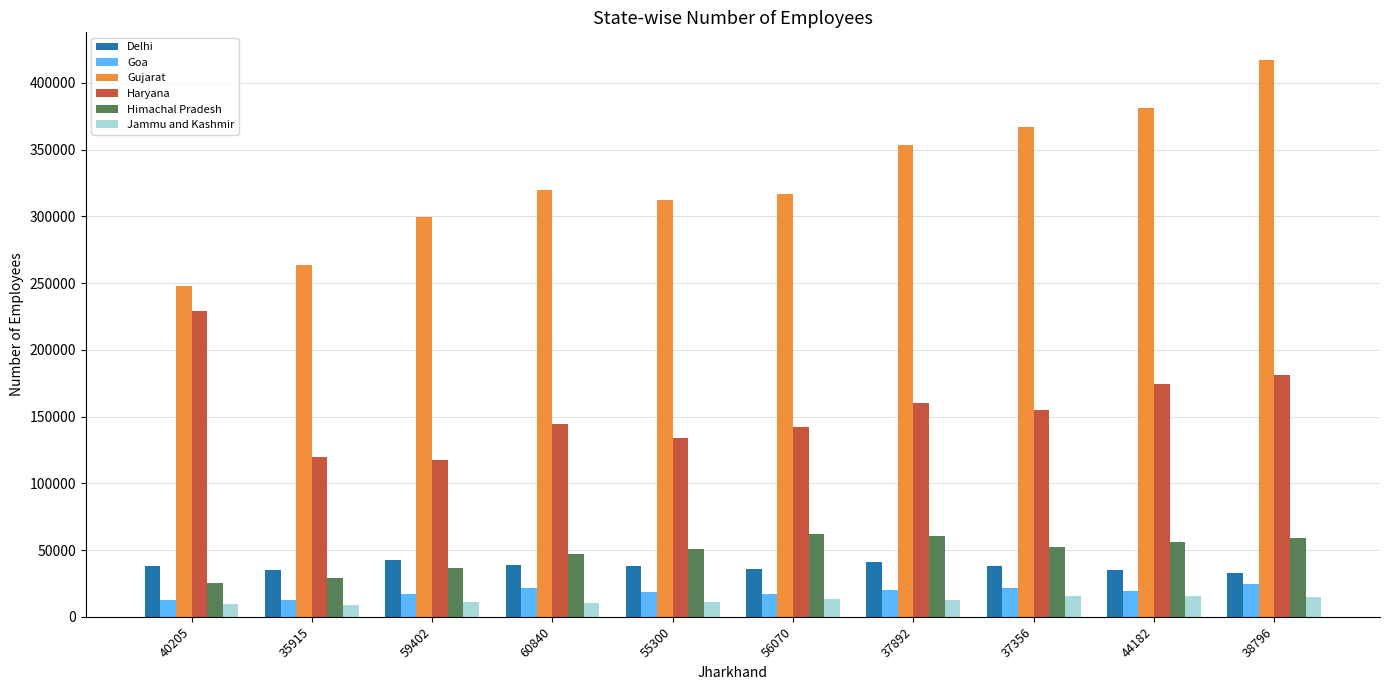

How many values in the Delhi series are below 37818?

5